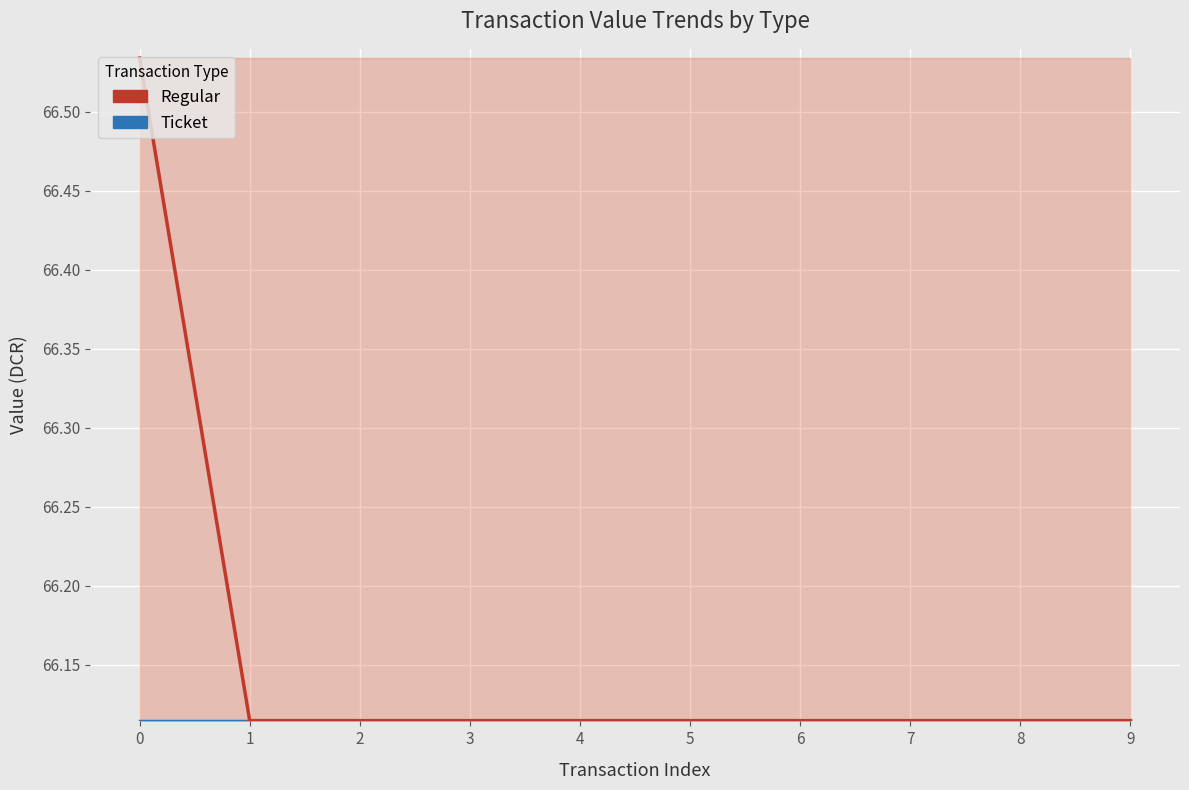

Rank the series by their maximum value, from lowest to highest.

Ticket, Regular